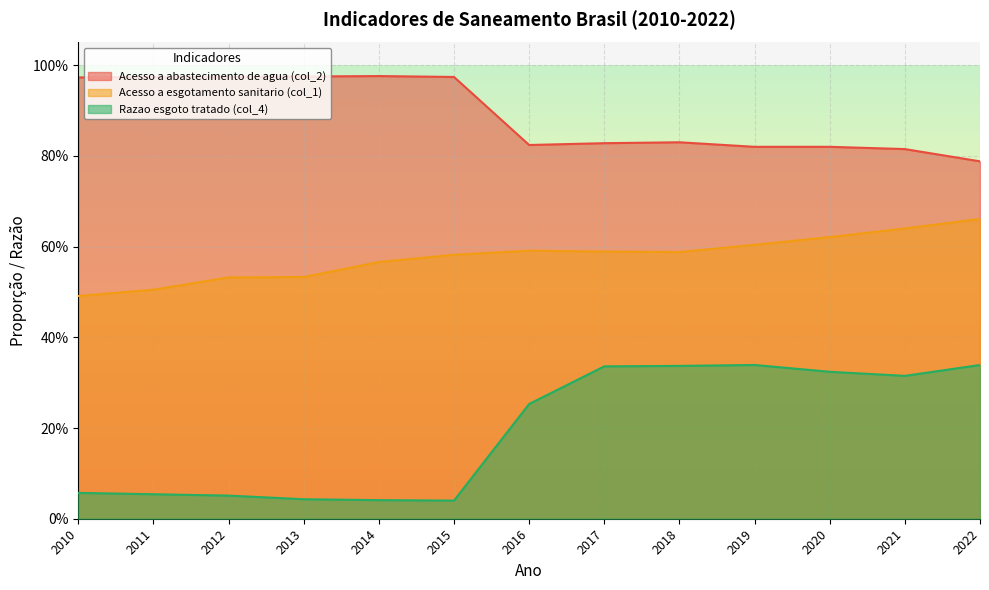

Which series has the largest total across all categories?

Acesso a abastecimento de agua (col_2)